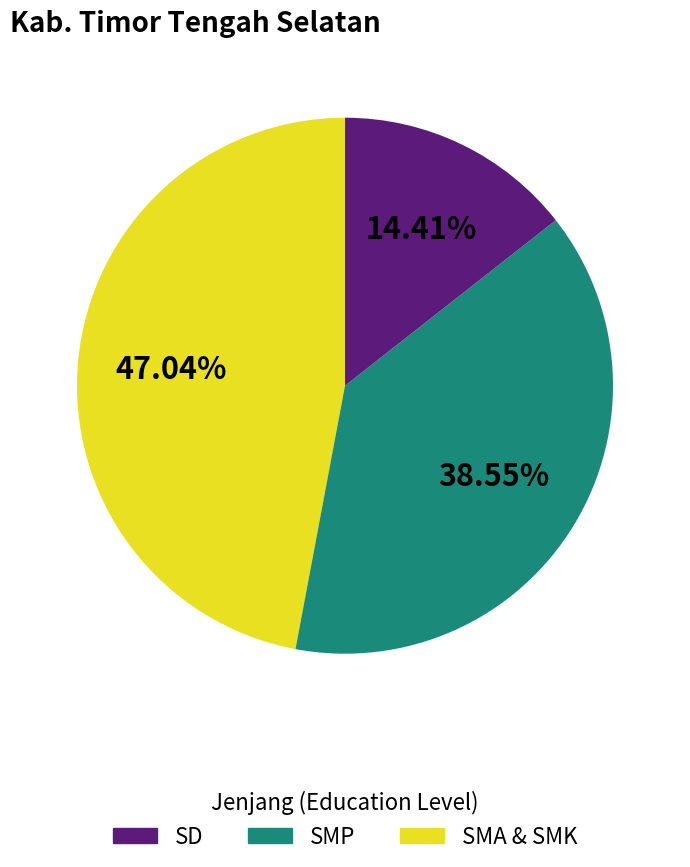

Do SD and SMP together represent more than half of the pie?

Yes